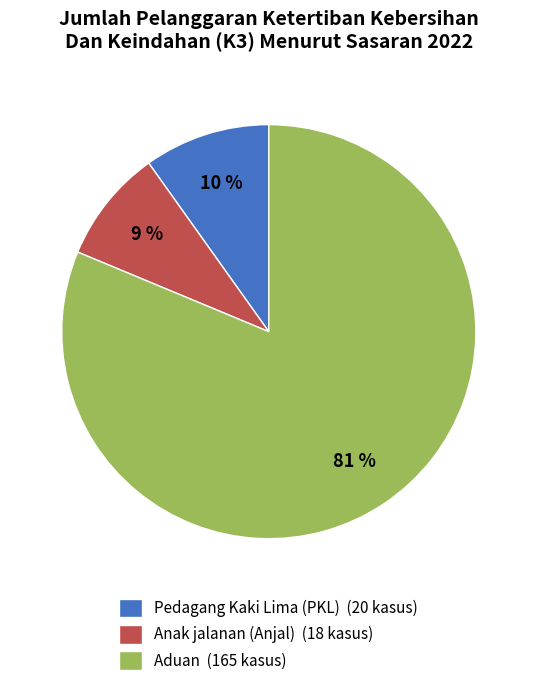

Does Aduan represent more than half of the total?

Yes